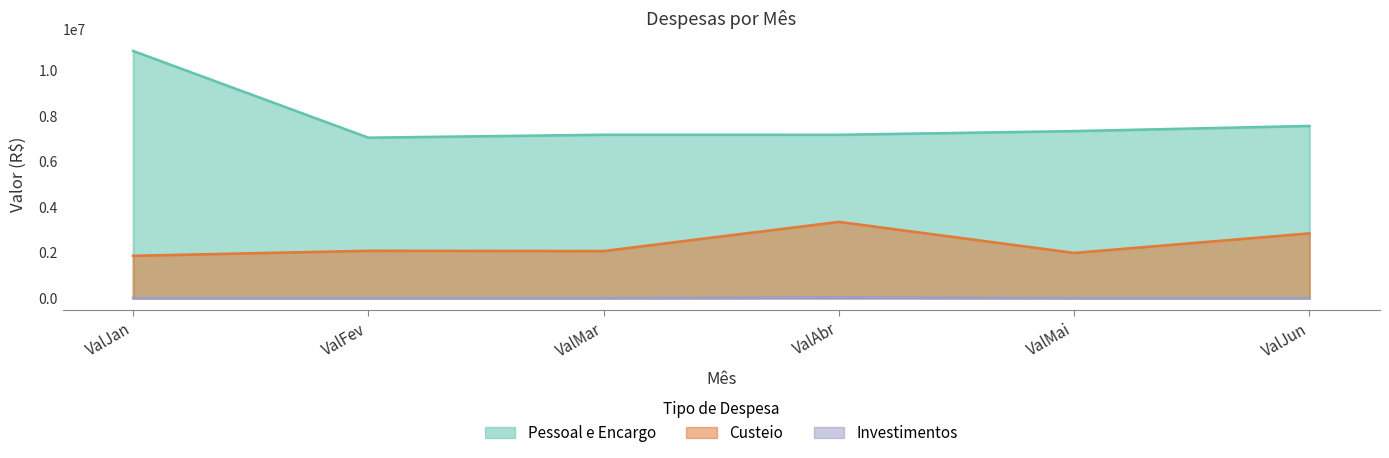

Reading left to right, extract all data points from this chart.

Pessoal e Encargo: 10855706.2	7045927.4	7174458.9	7172854.1	7334956.4	7561141.2
Custeio: 1857045.3	2077219.9	2066657.4	3346790.0	1983399.4	2841961.7
Investimentos: 0.0	0.0	0.0	31000.0	0.0	0.0